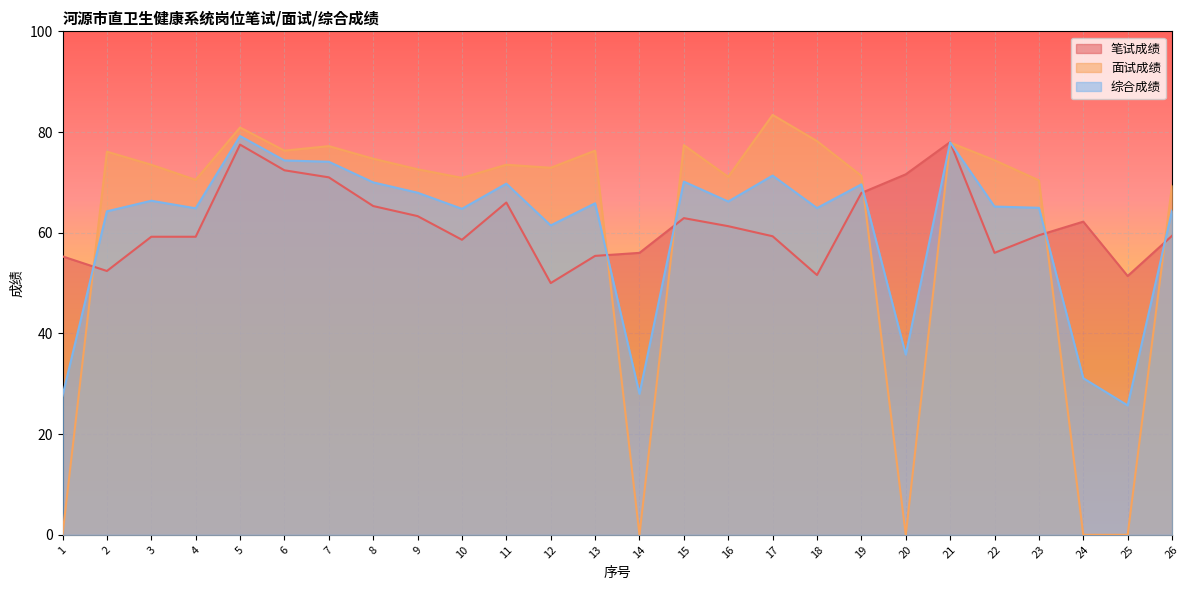

True or false: 面试成绩 has a value of 77.2 at 7.

True